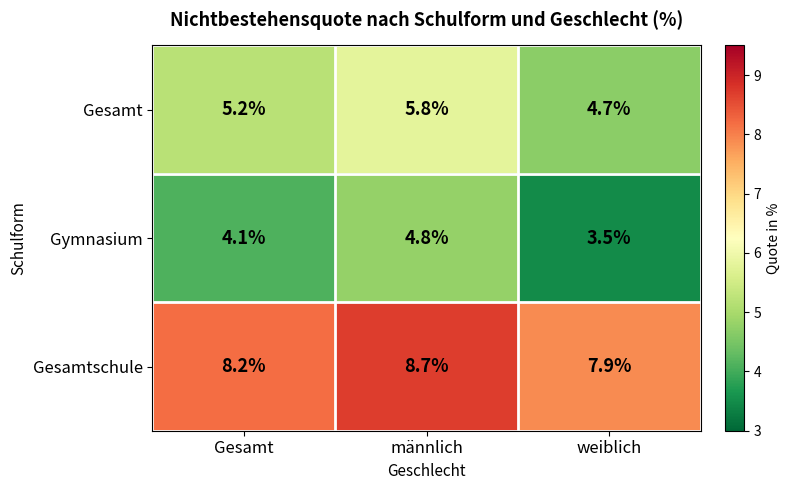

Reading left to right, extract all data points from this chart.

Gesamt: Gesamt=5.2	männlich=5.8	weiblich=4.7
Gymnasium: Gesamt=4.1	männlich=4.8	weiblich=3.5
Gesamtschule: Gesamt=8.2	männlich=8.7	weiblich=7.9